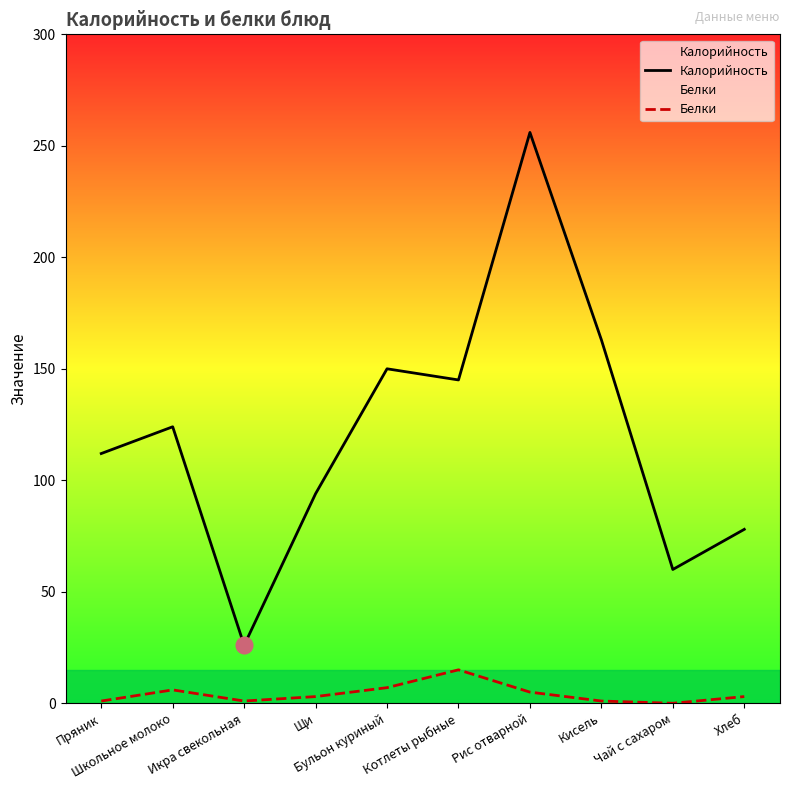

Which has a higher value, Школьное молоко or Хлеб?

Школьное молоко